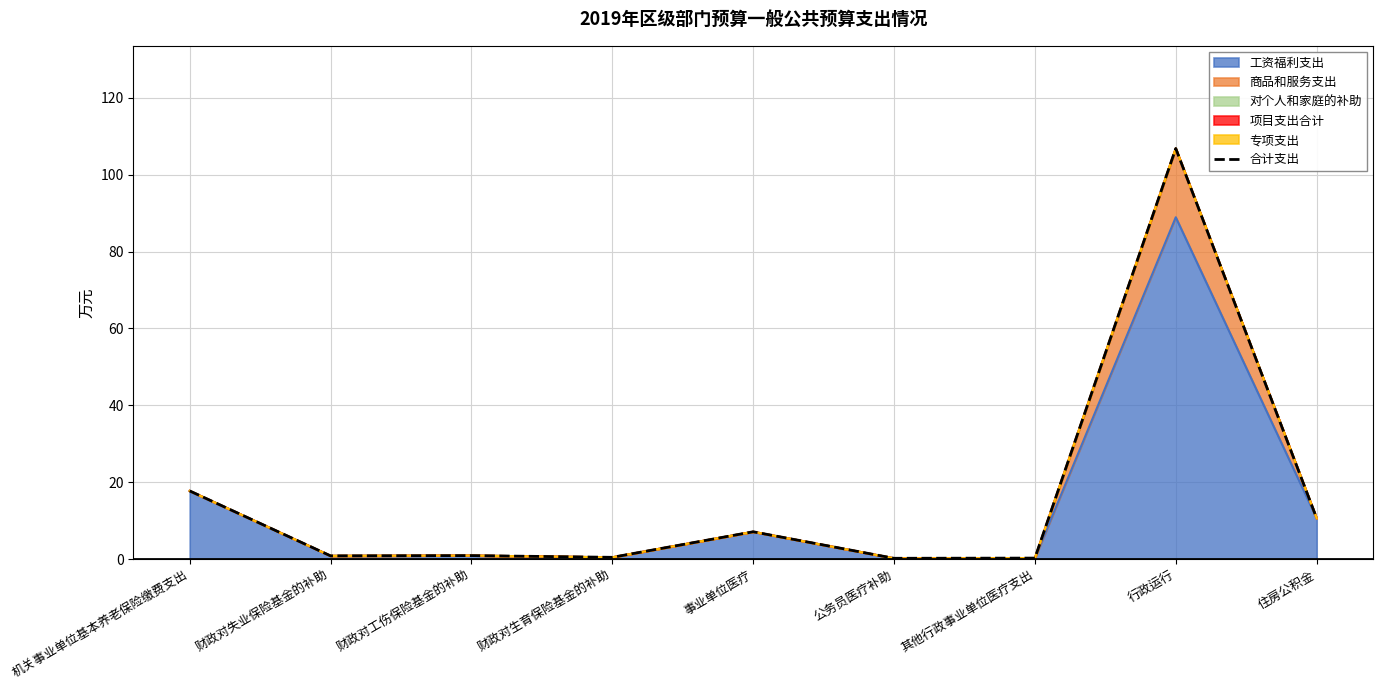

How many points are lower than both their immediate neighbors (excluding endpoints)?

3